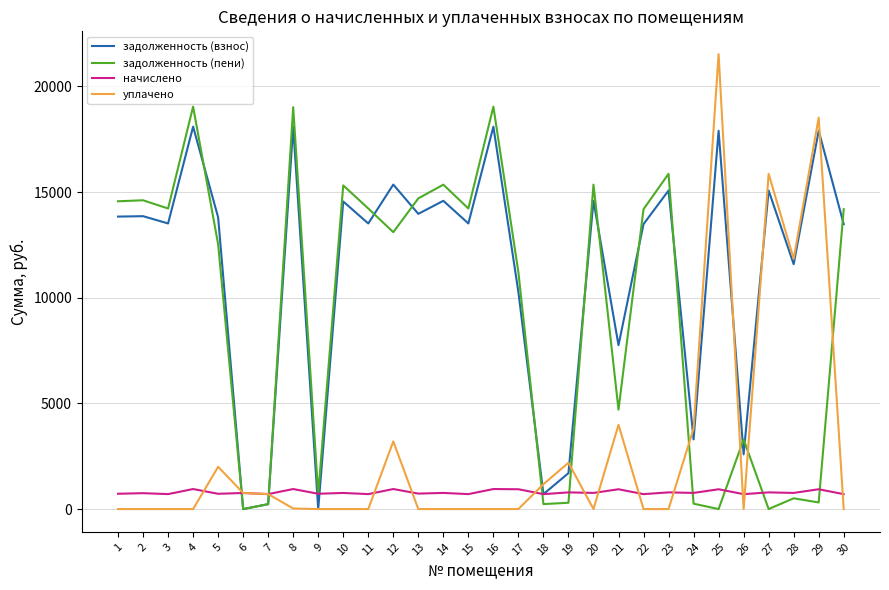

What is the difference between the highest and lowest values at 26?

3294.3